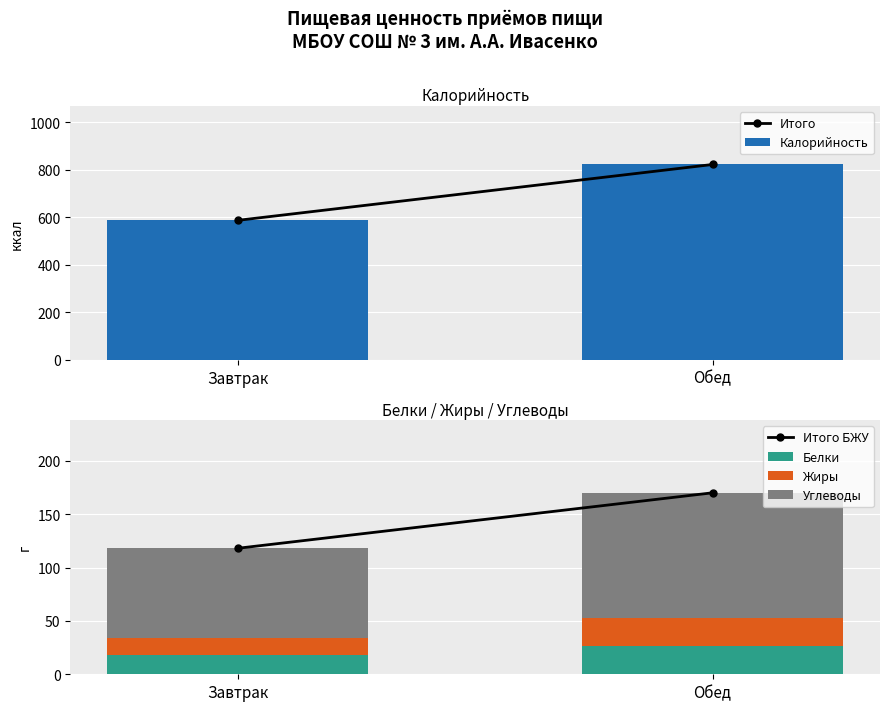

Is the value of Белки at Завтрак greater than the value of Итого БЖУ at Завтрак?

No